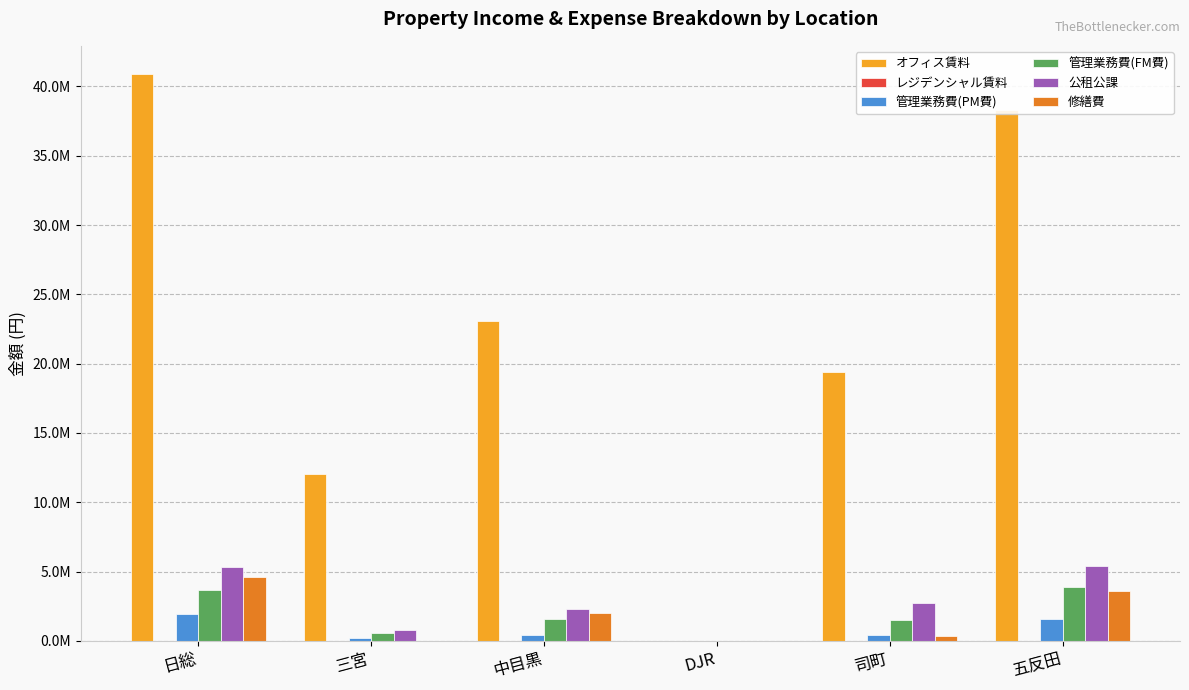

At which label does オフィス賃料 reach its peak?

日総